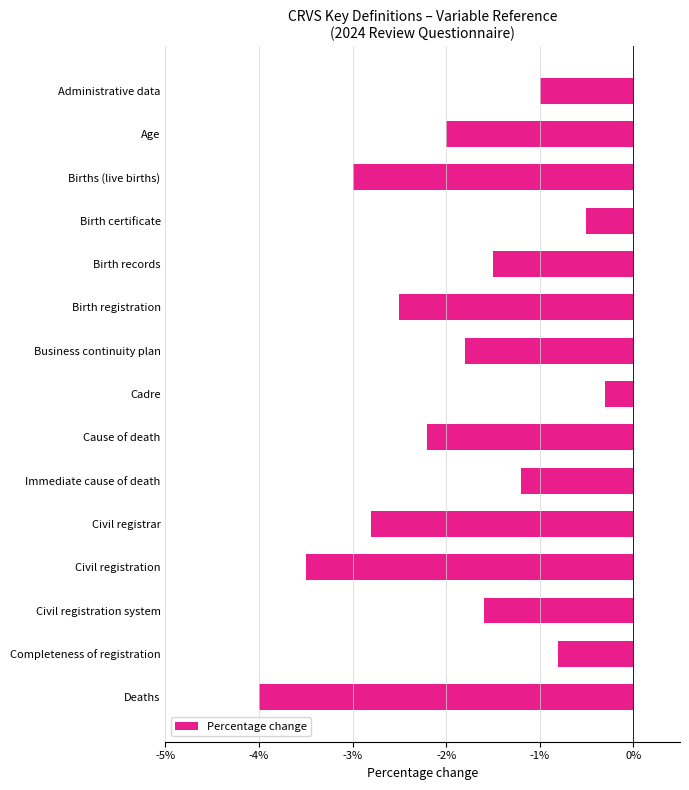

What is the average value?

-1.9